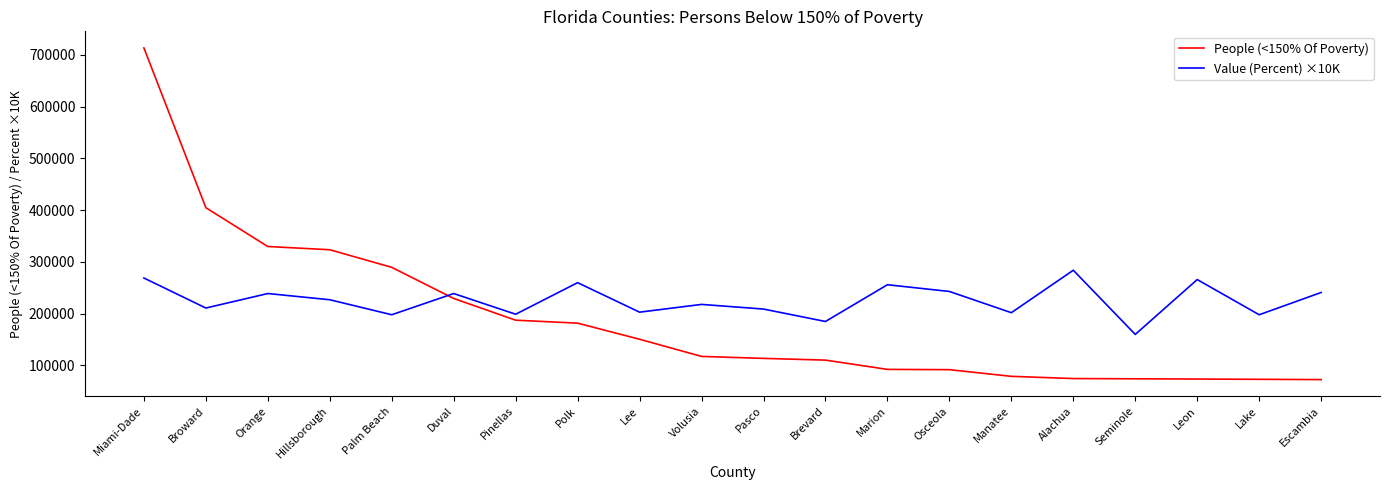

How many lines are shown in the chart?

2